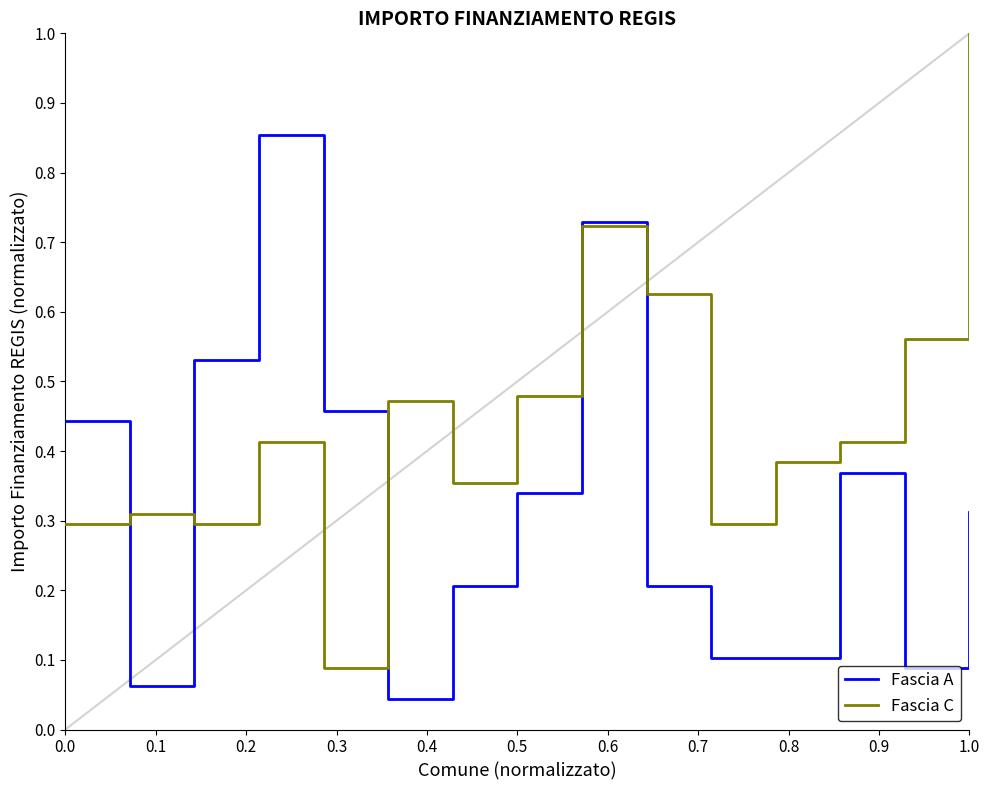

What is the greatest value displayed?

1.0